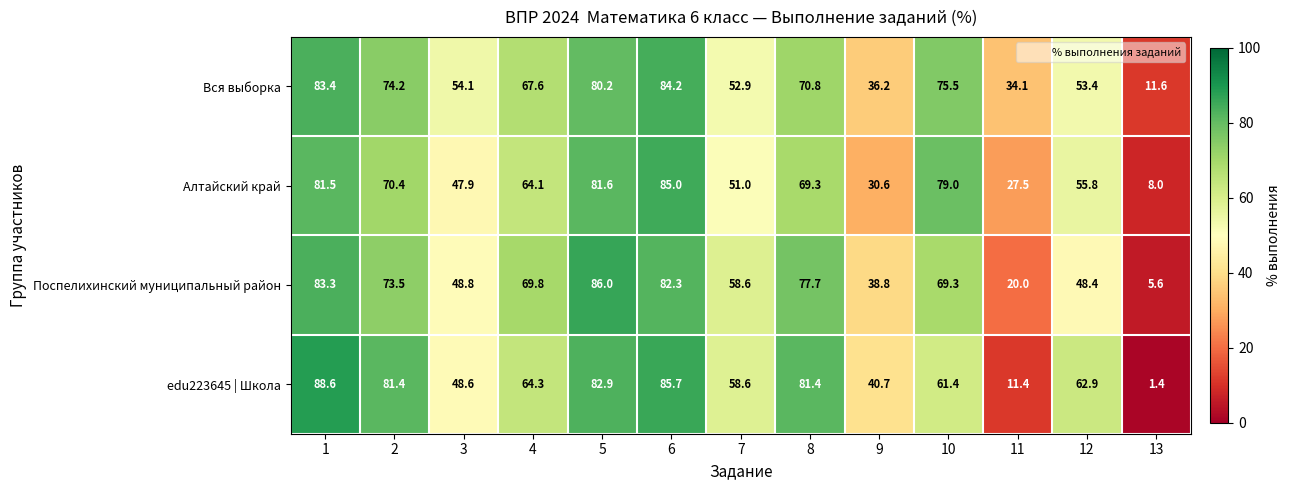

What is the difference between the highest and lowest values at 6?

3.4